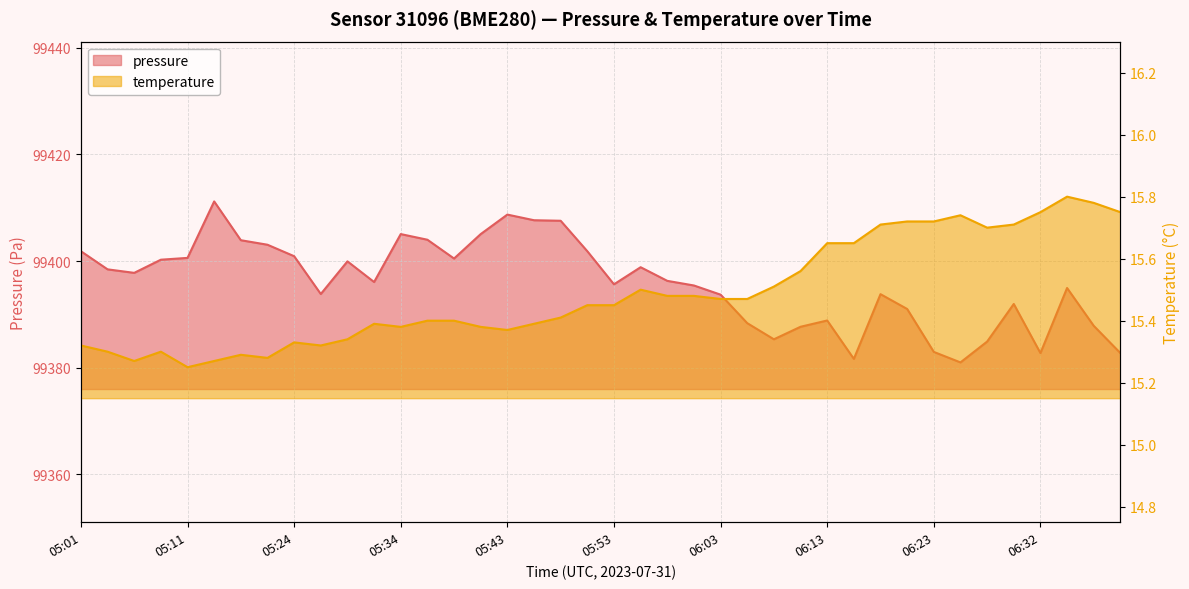

What is the label of the 36th point from the left?

06:30